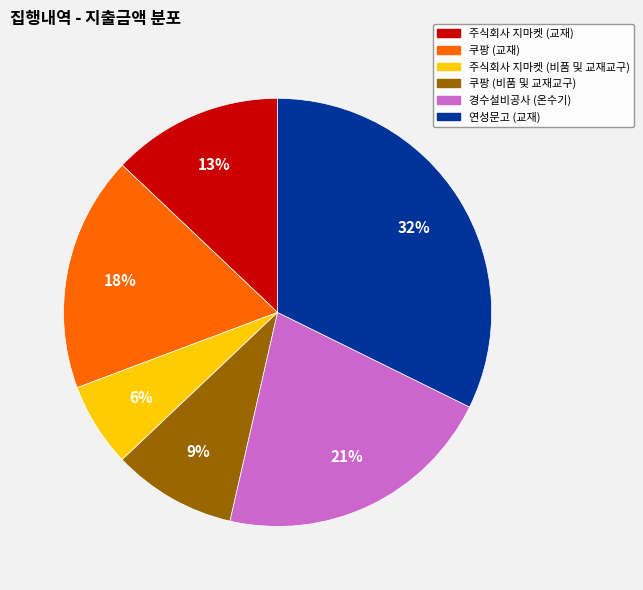

How many slices are in this pie chart?

6